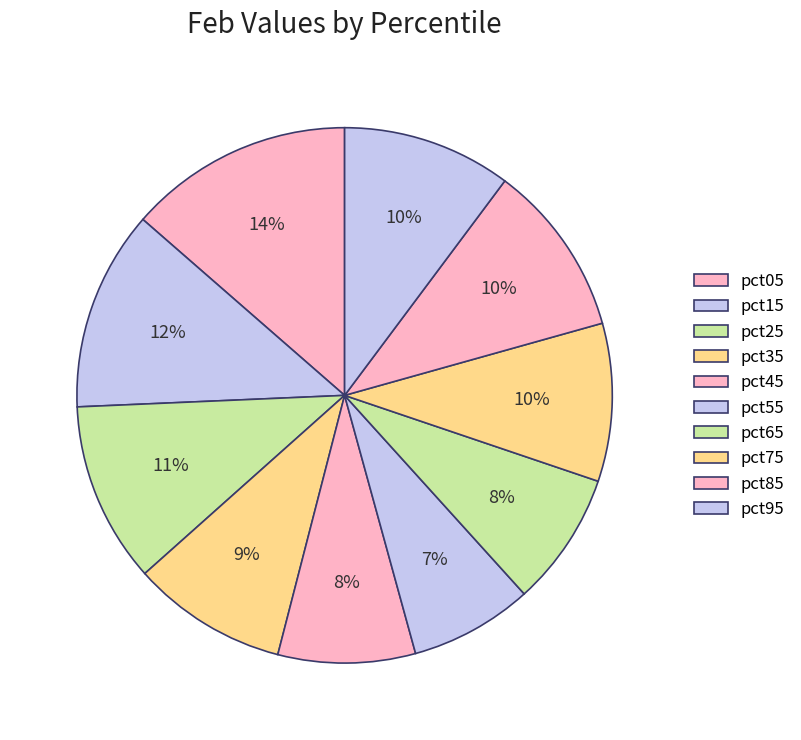

Is the sum of pct65 and pct45 greater than half?

No